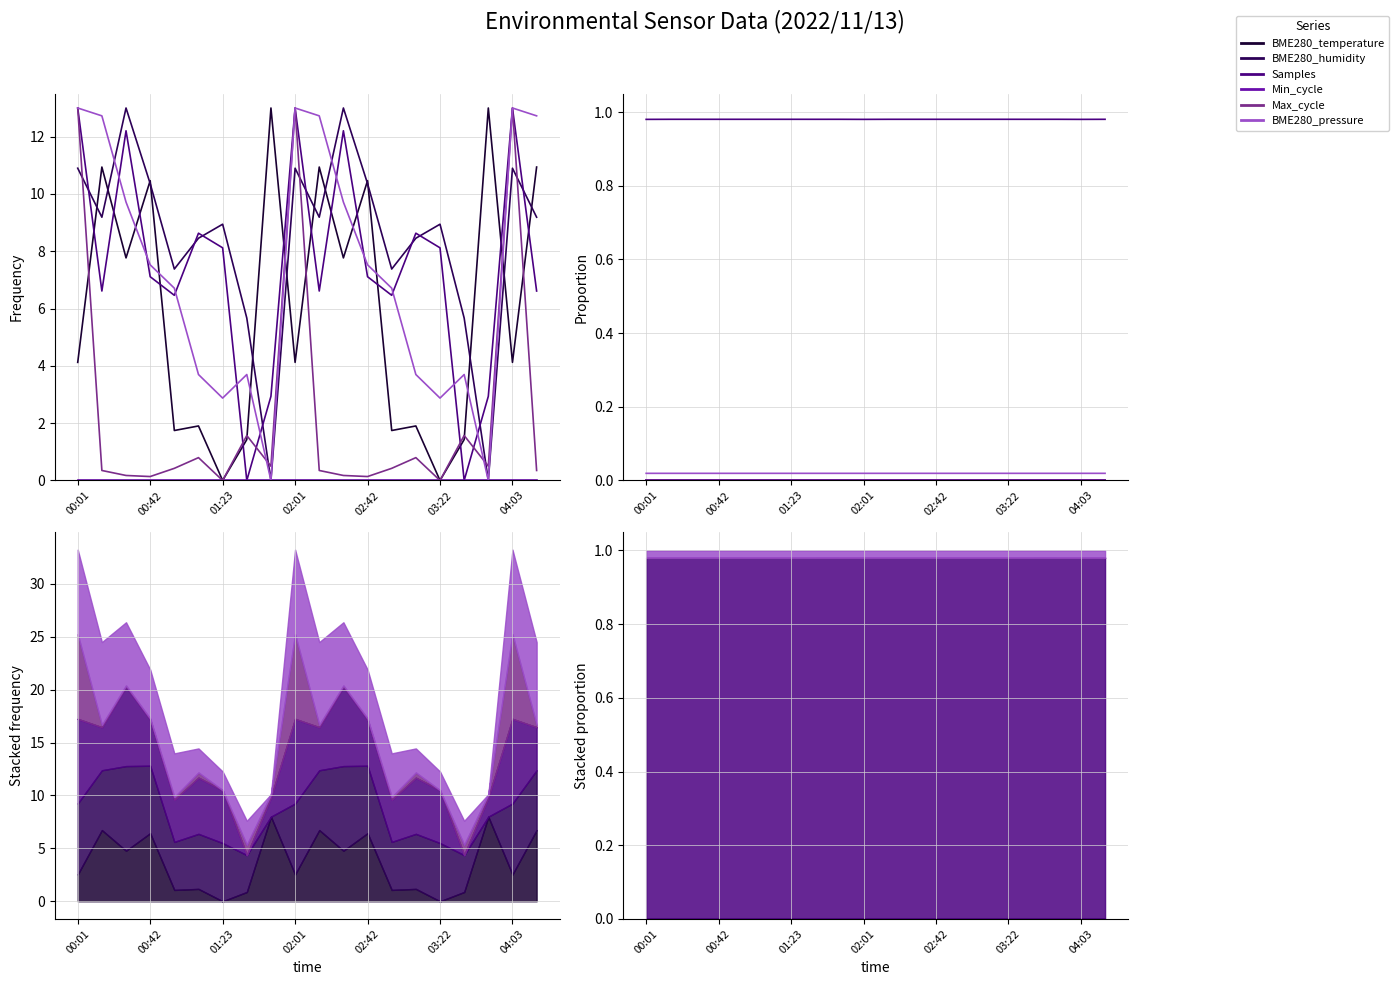

Which series has the widest spread of values?

Max_cycle